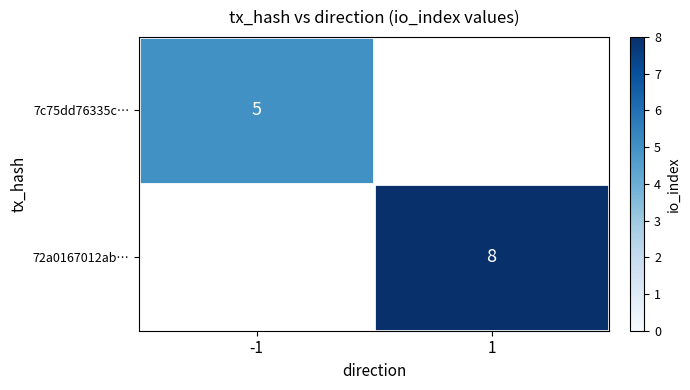

True or false: 7c75dd76335c… has a value of 8 at -1.

False